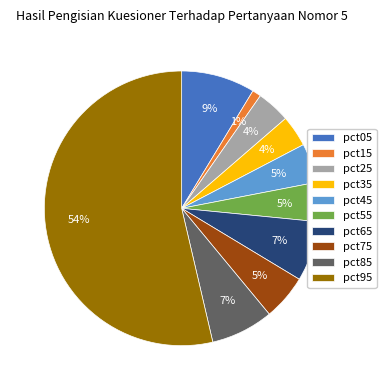

What percentage is the pct45 slice, to the nearest percent?

5%